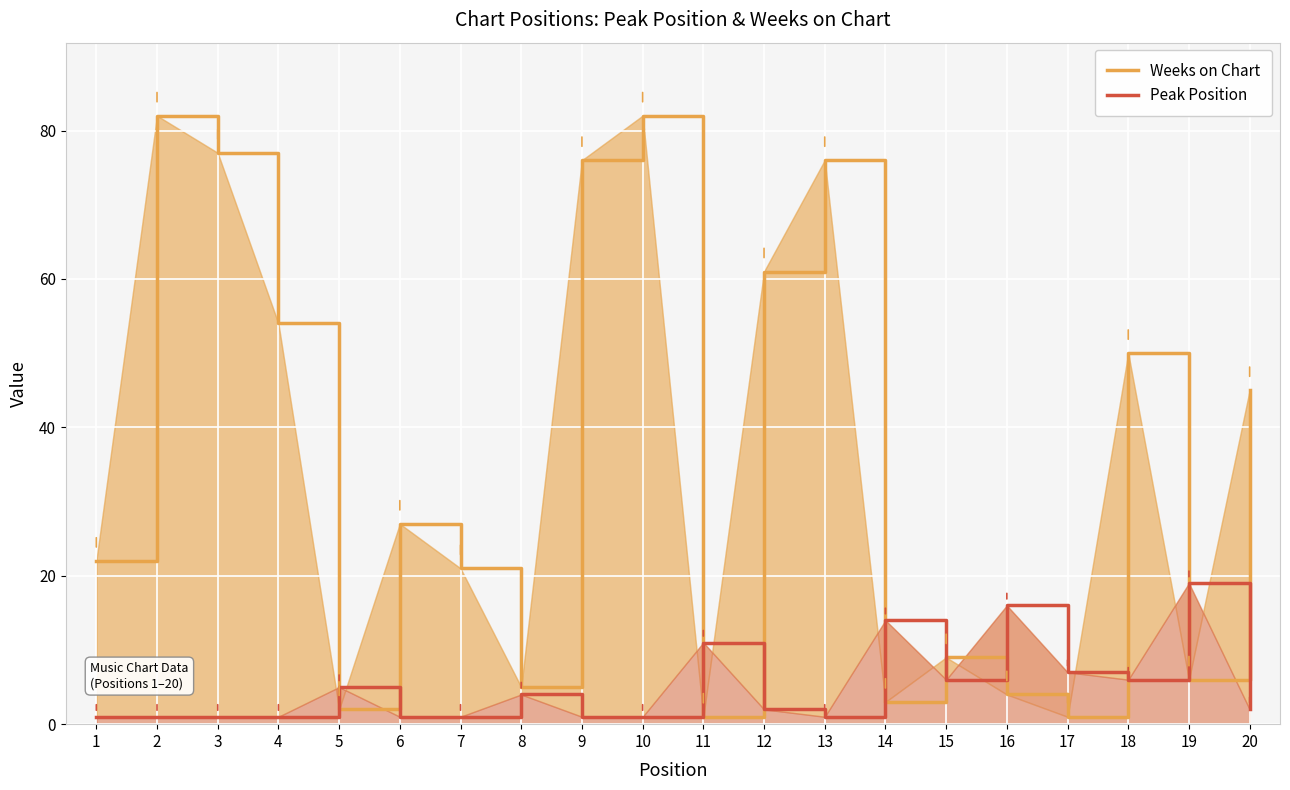

Where do Peak Position and Weeks on Chart first cross each other?

4 and 5